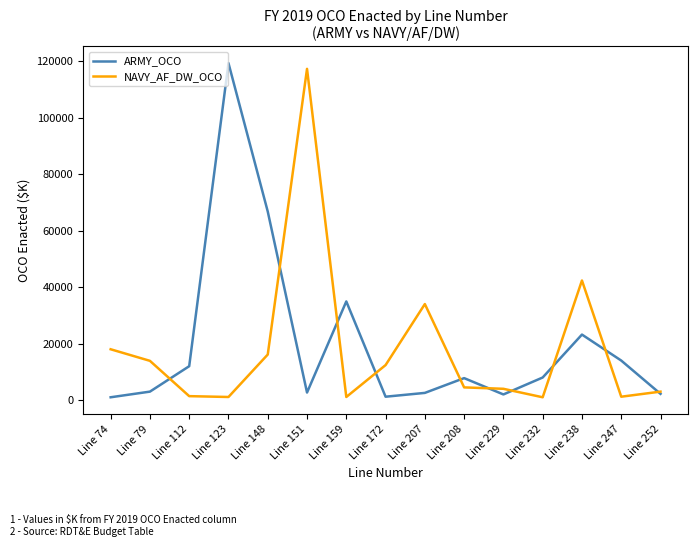

What is the highest value of the NAVY_AF_DW_OCO series?

117282